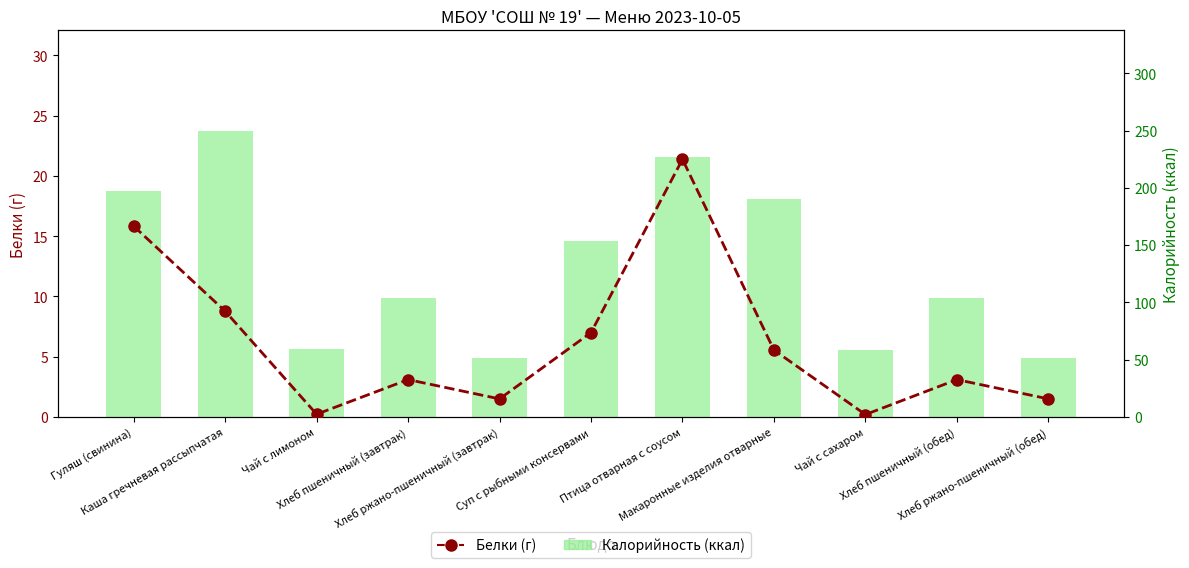

At which category is the sum across all series the highest?

Каша гречневая рассыпчатая